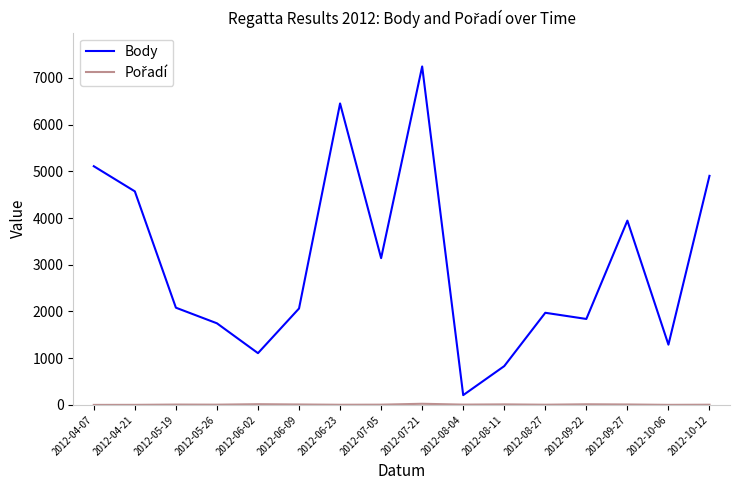

The value of Body at 2012-05-26 is 2441. True or false?

False